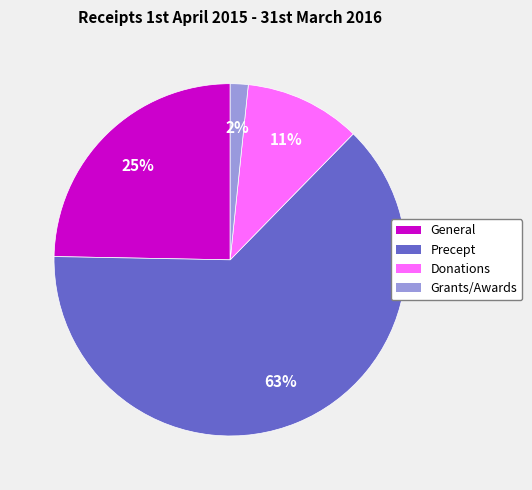

To the nearest percent, what is the average slice percentage?

25%